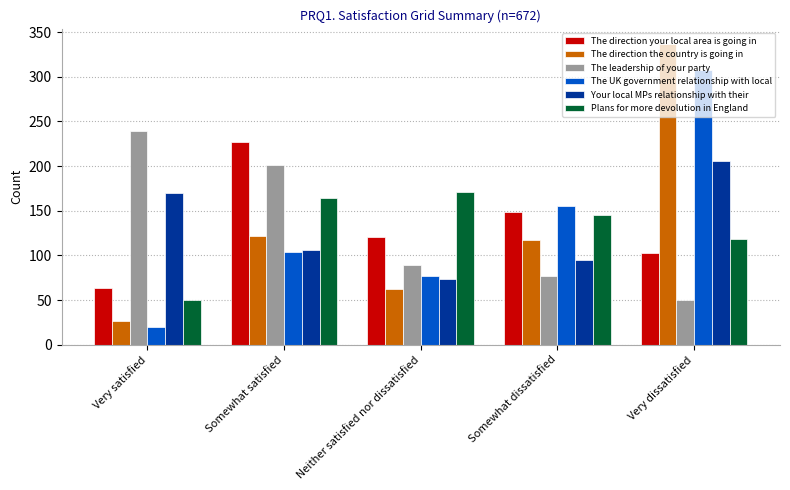

Which series changed the most between Somewhat satisfied and Neither satisfied nor dissatisfied?

The leadership of your party